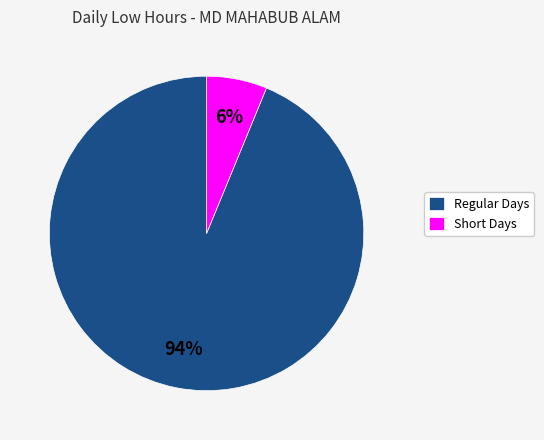

How many slices are in this pie chart?

2